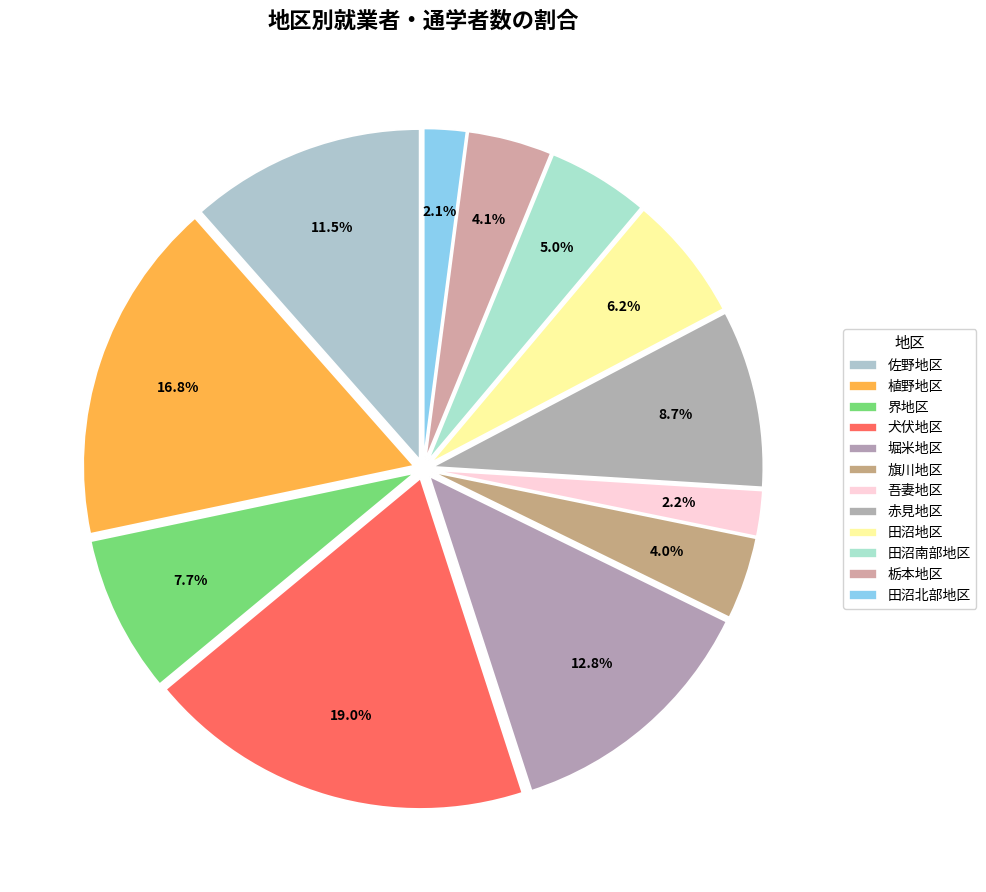

Which category has the smallest portion of the pie?

田沼北部地区